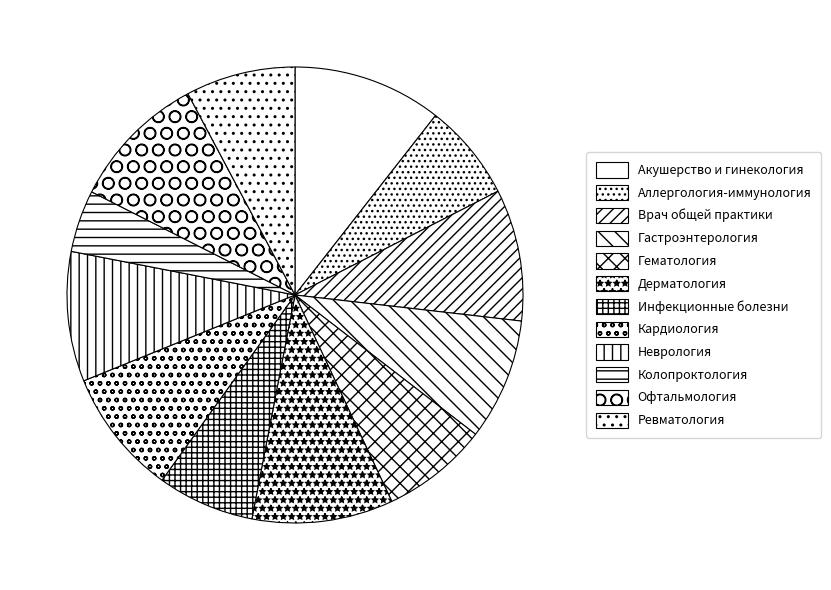

What is the change in value from Инфекционные болезни to Ревматология?

+449